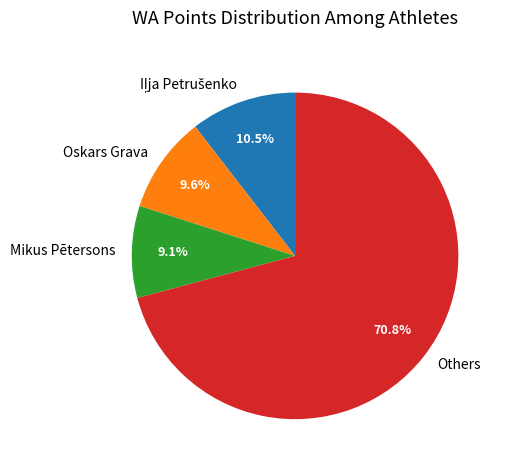

To the nearest percent, what portion does Mikus Pētersons represent?

9%